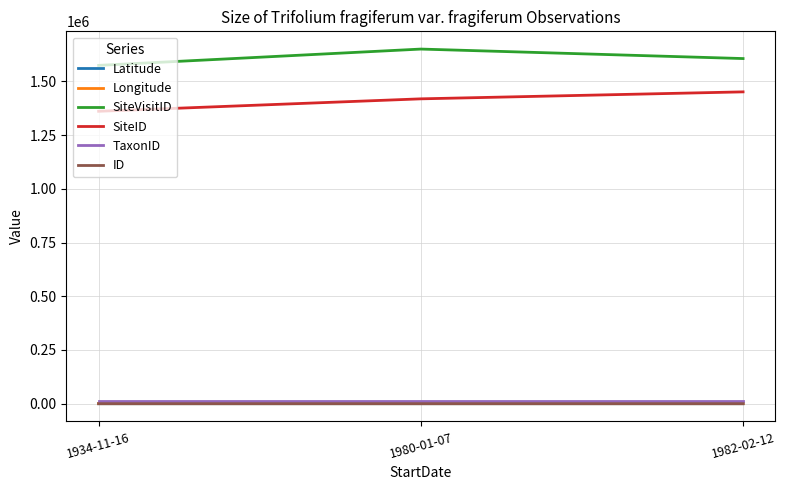

Which series has the largest total across all categories?

SiteVisitID